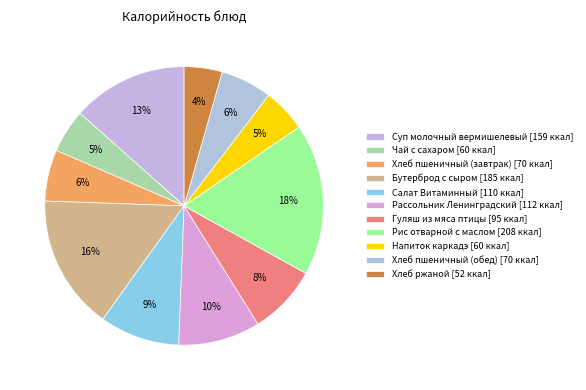

What is the smallest slice in the pie chart?

Хлеб ржаной